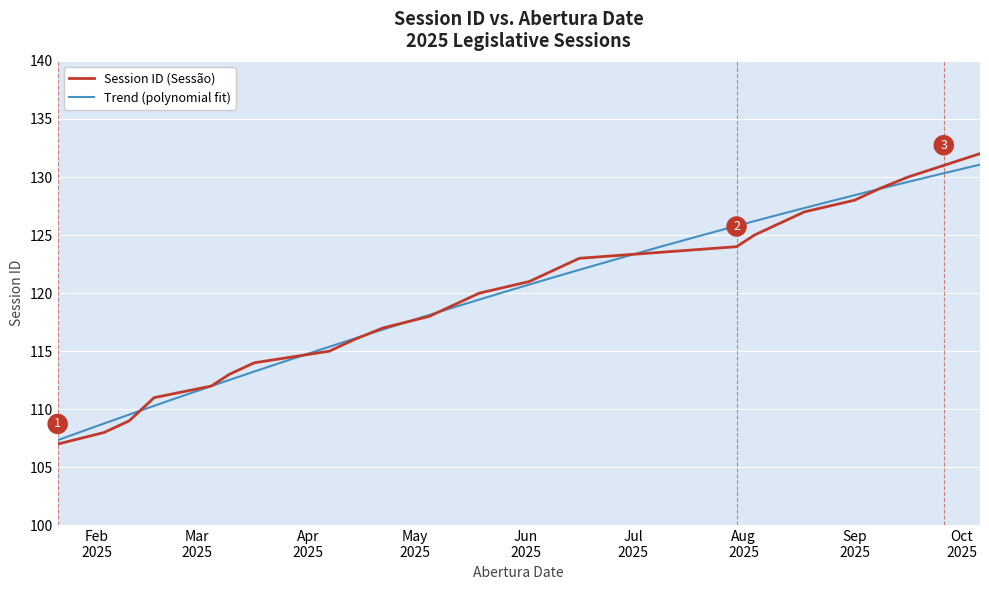

How many values are below 120?

12